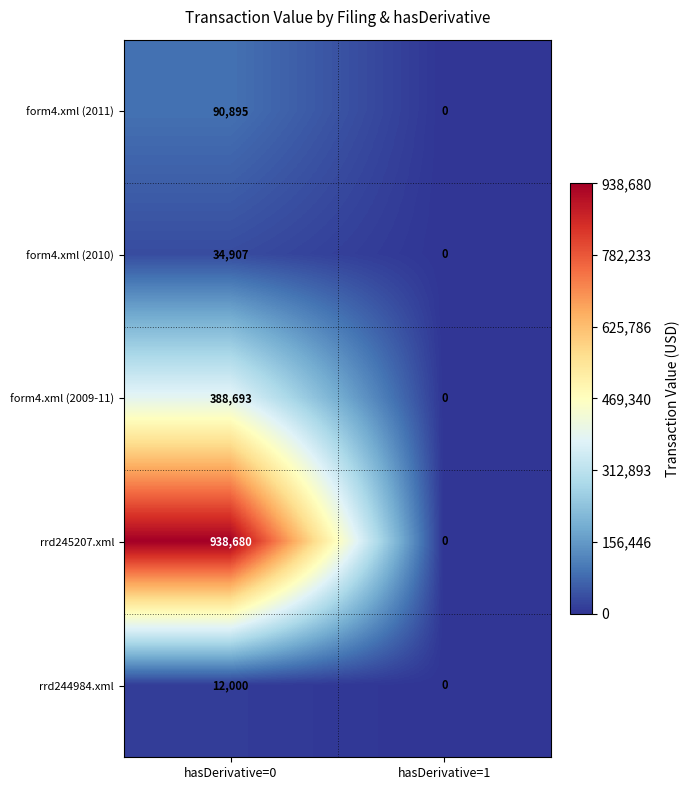

Rank the categories by rrd245207.xml value from lowest to highest.

hasDerivative=1, hasDerivative=0